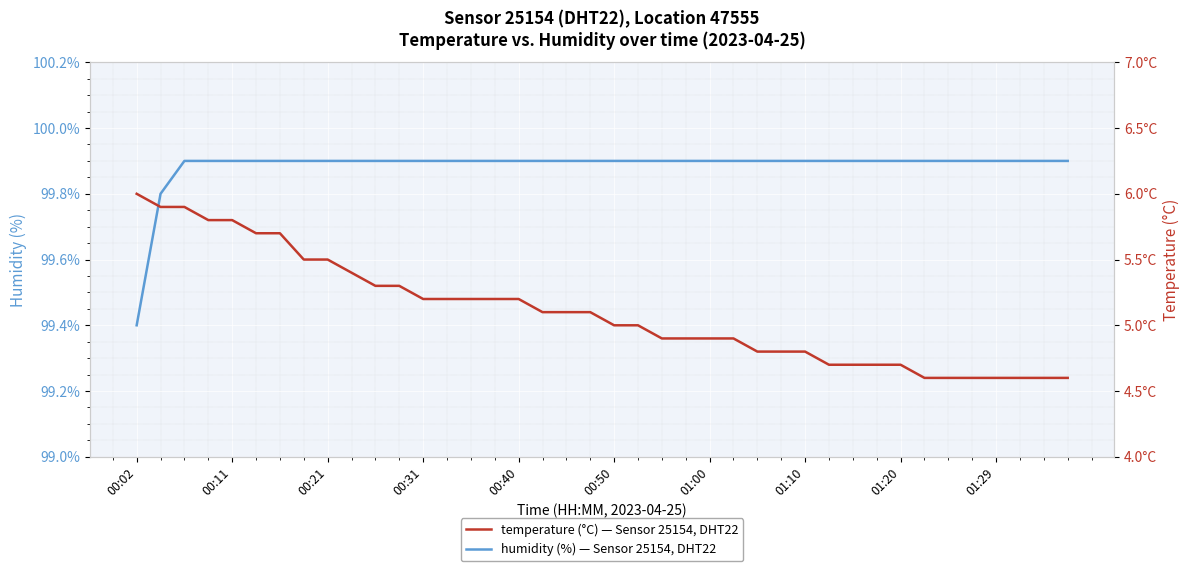

The humidity series shows 147.1 at 00:11. True or false?

False